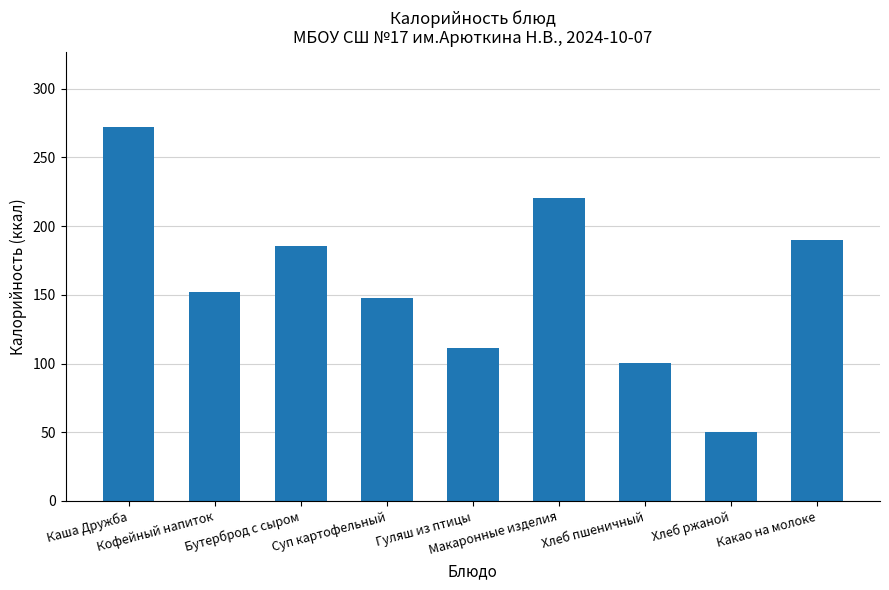

What is the difference between the maximum and second lowest values?

172.4